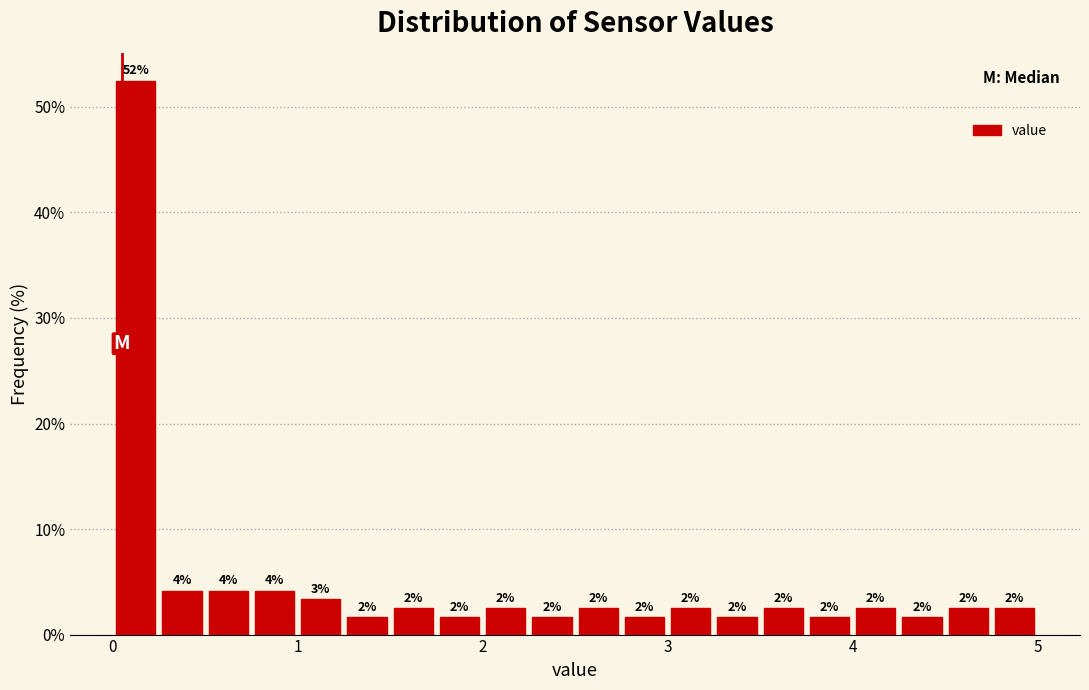

Around what value on the x-axis is the tallest bar? Give the approximate position of its centre, as read against the axis.

0.1